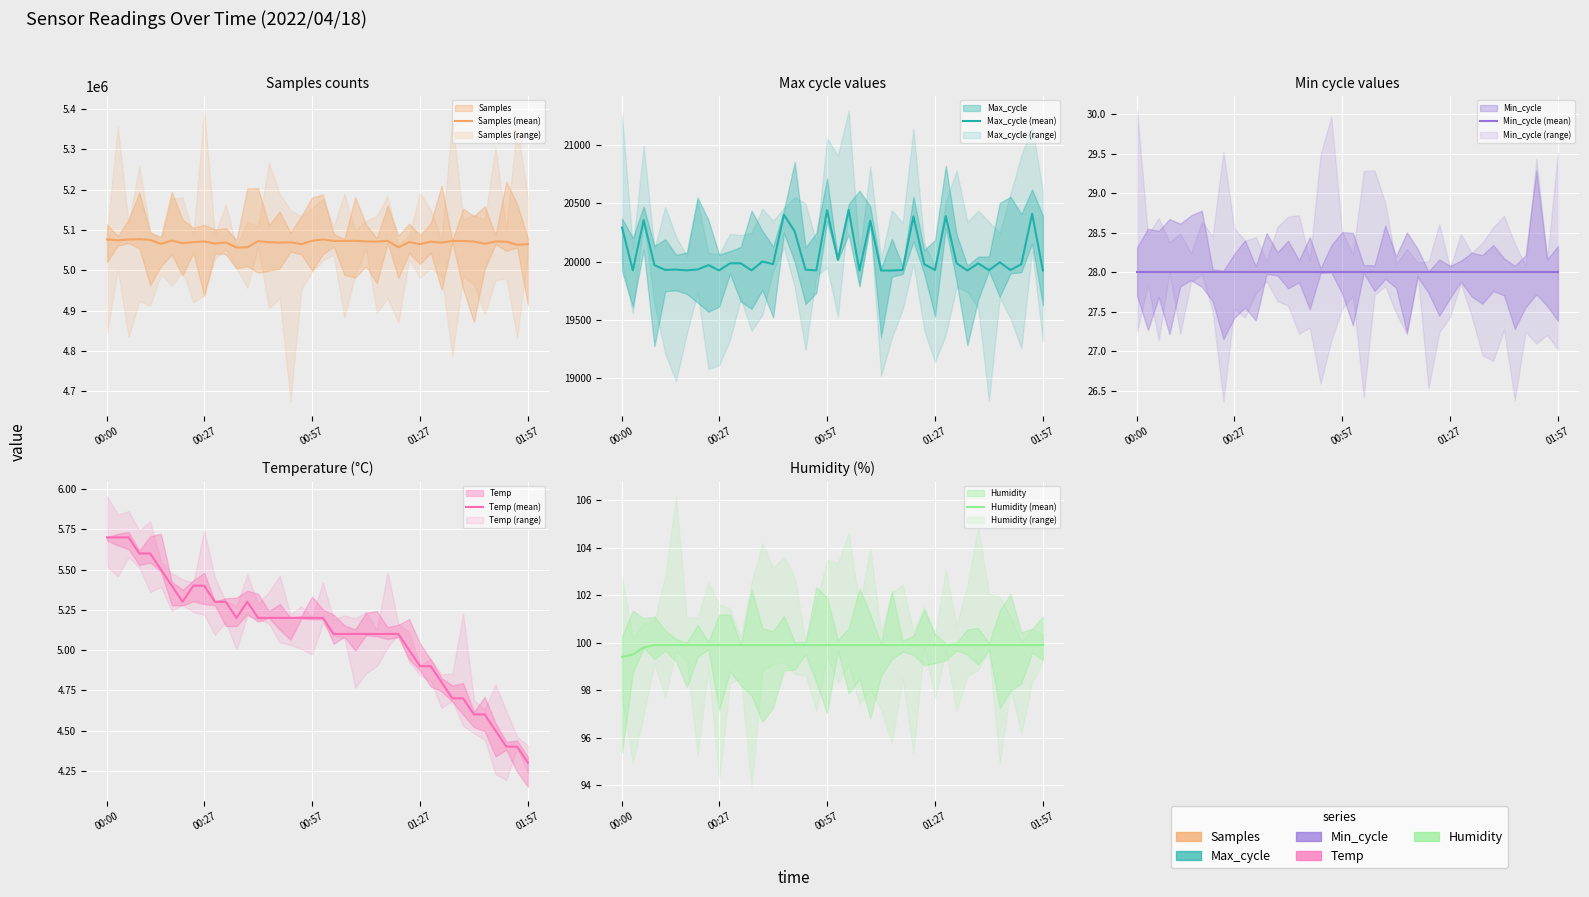

True or false: Min_cycle (mean) and Humidity (mean) cross at least once.

False